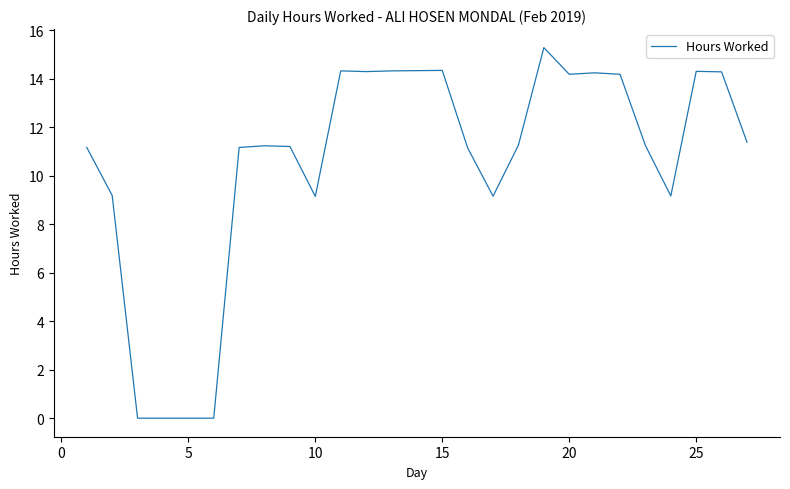

What is the greatest value displayed?

15.3